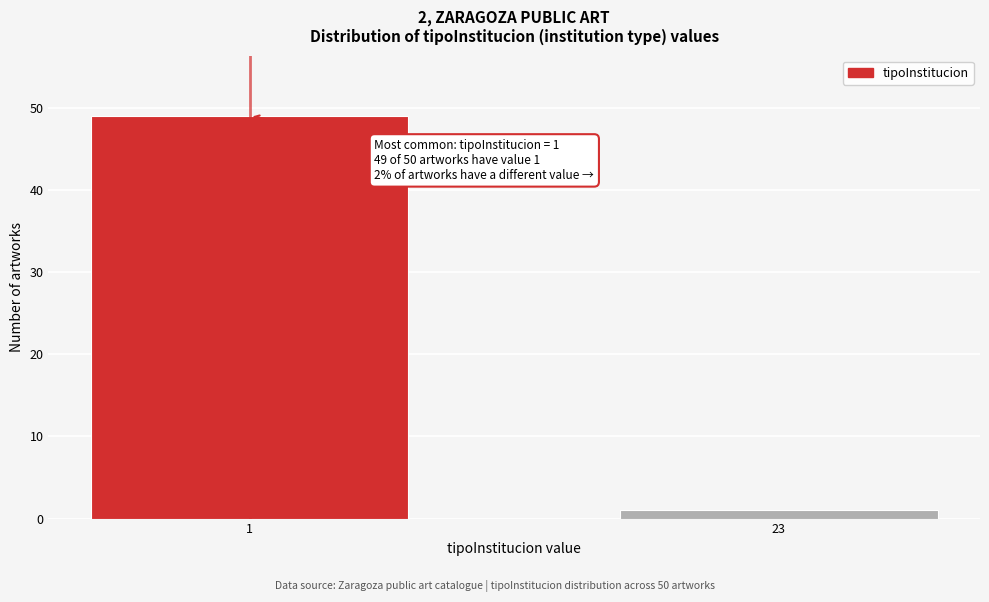

Reading left to right, extract all data points from this chart.

49	1